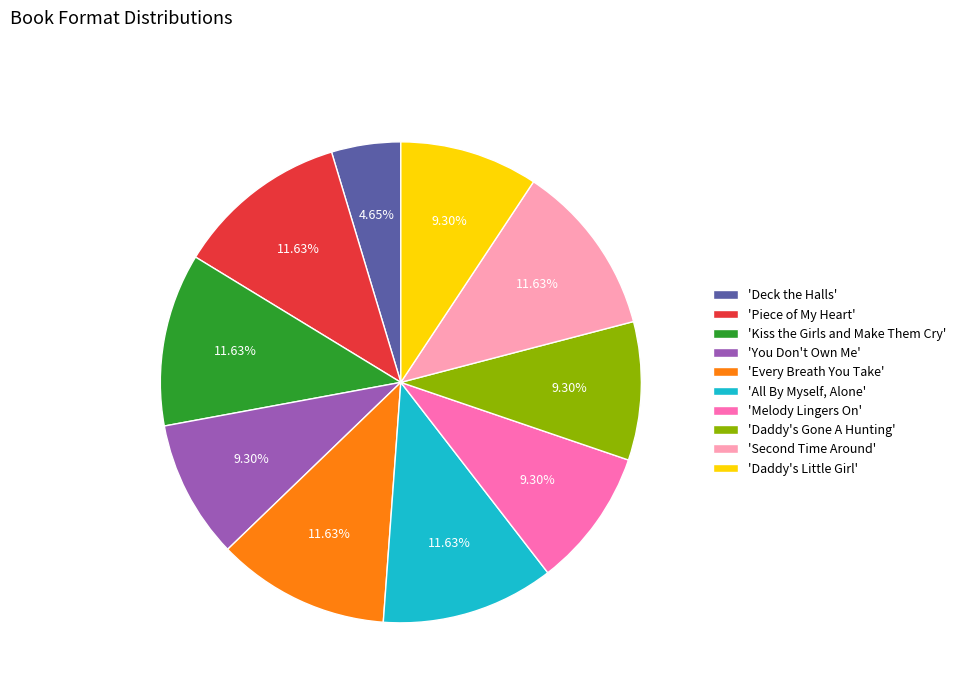

Is there any slice that represents more than half of the pie?

No